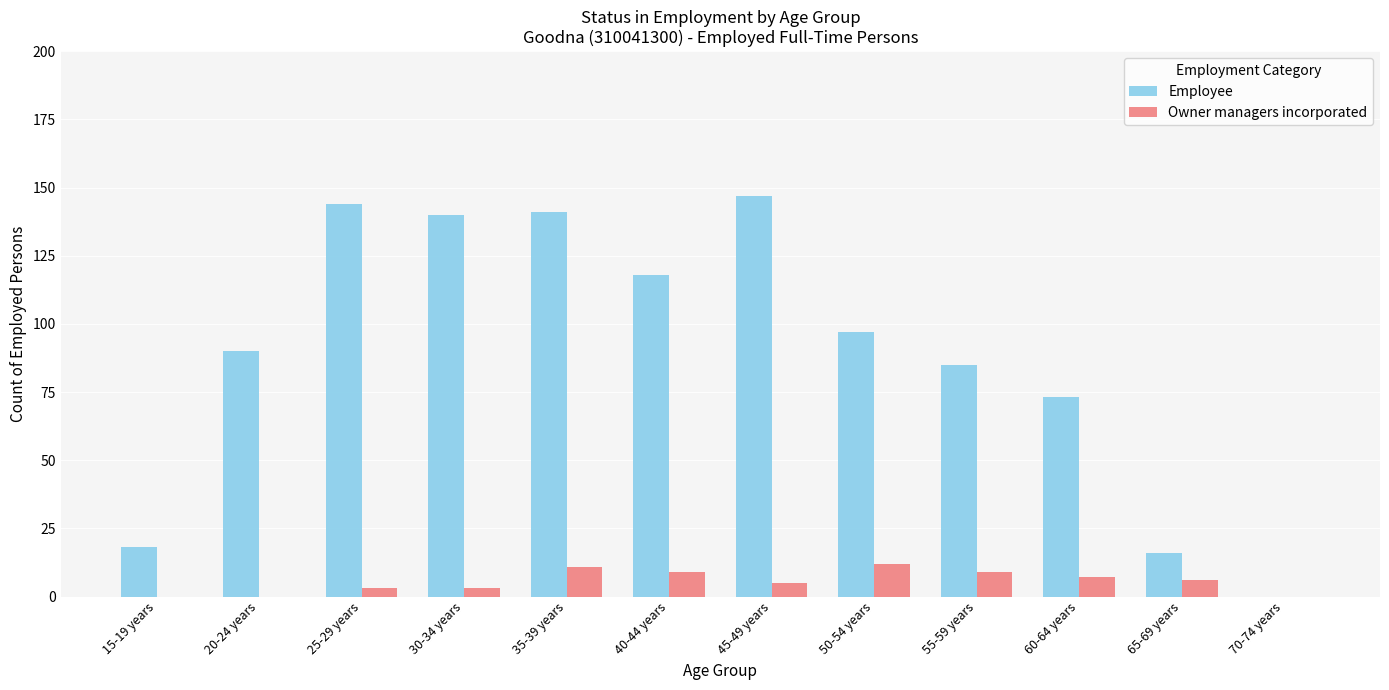

The Owner managers incorporated series shows 3 at 30-34 years. True or false?

True